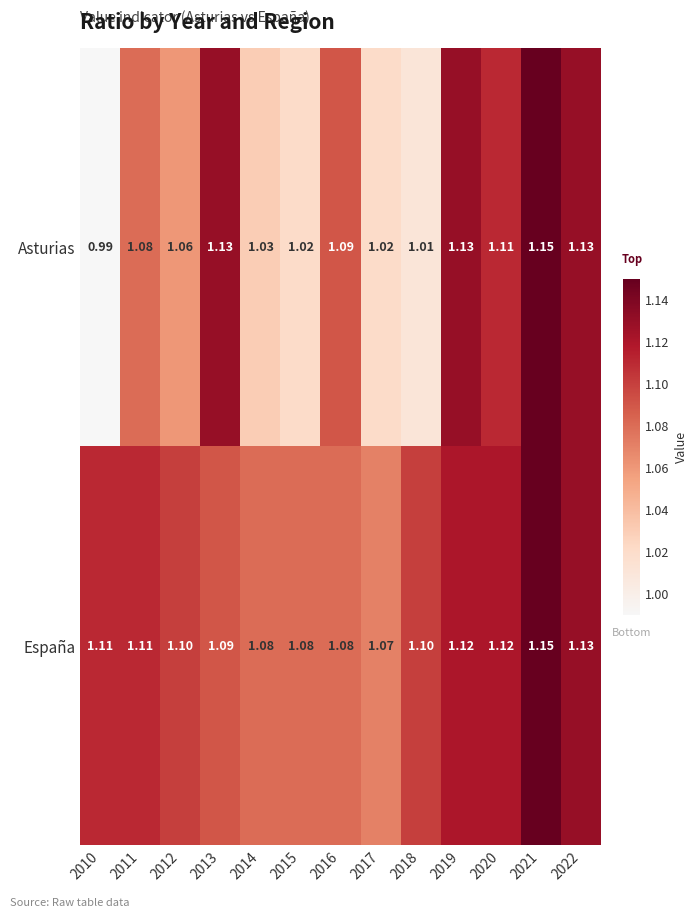

Is the value of España at 2017 greater than the value of Asturias at 2015?

Yes